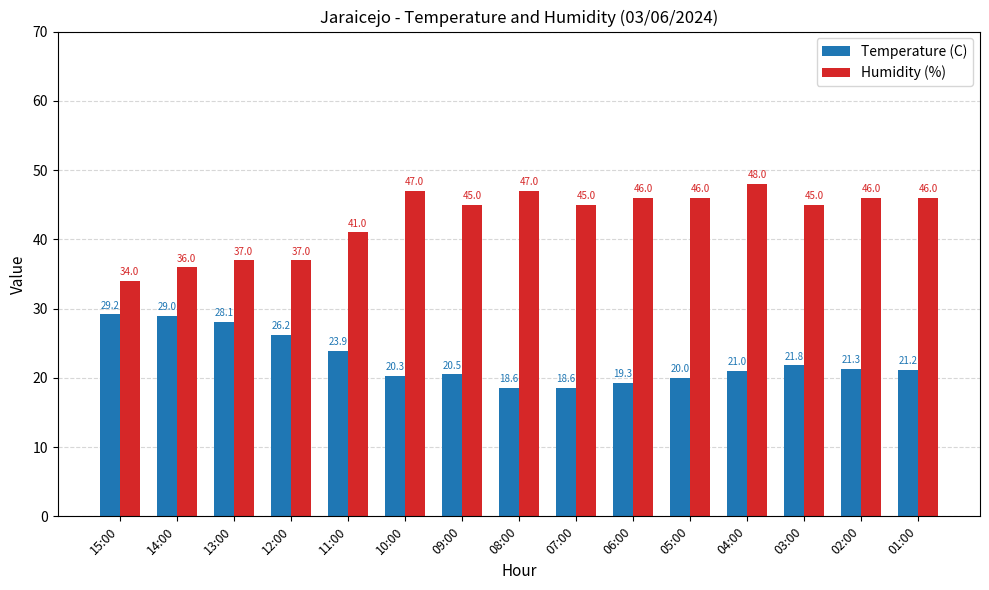

Is the value of Humidity (%) at 07:00 greater than the value of Temperature (C) at 05:00?

Yes